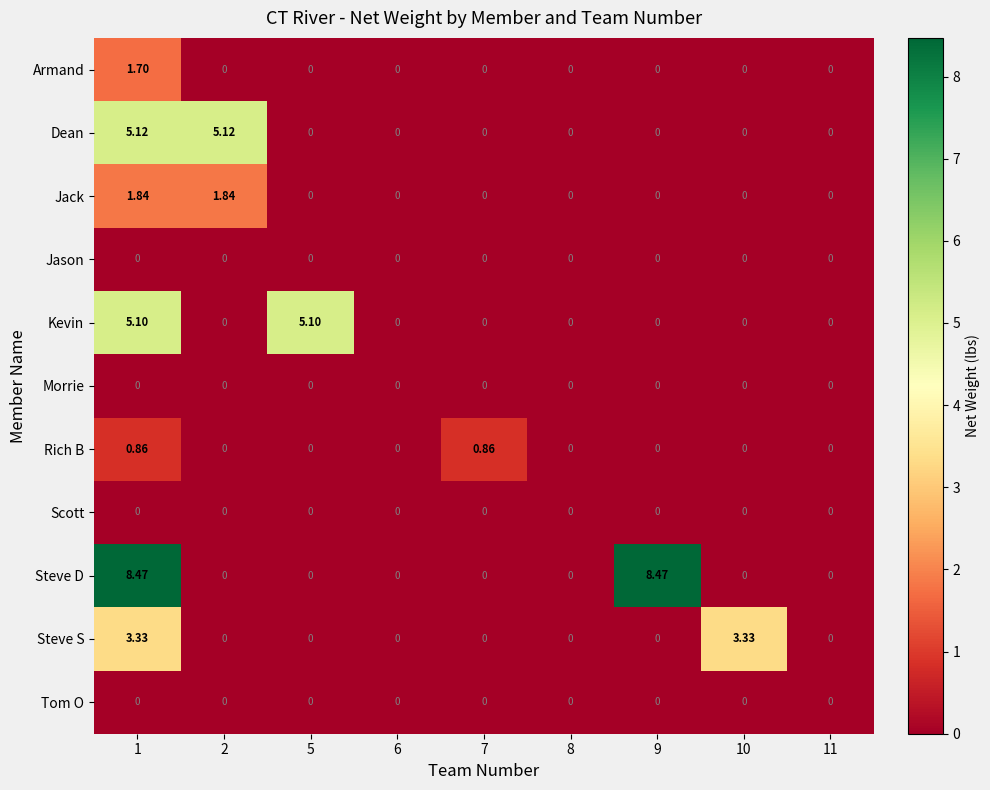

Which series changed the most between 7 and 9?

Steve D